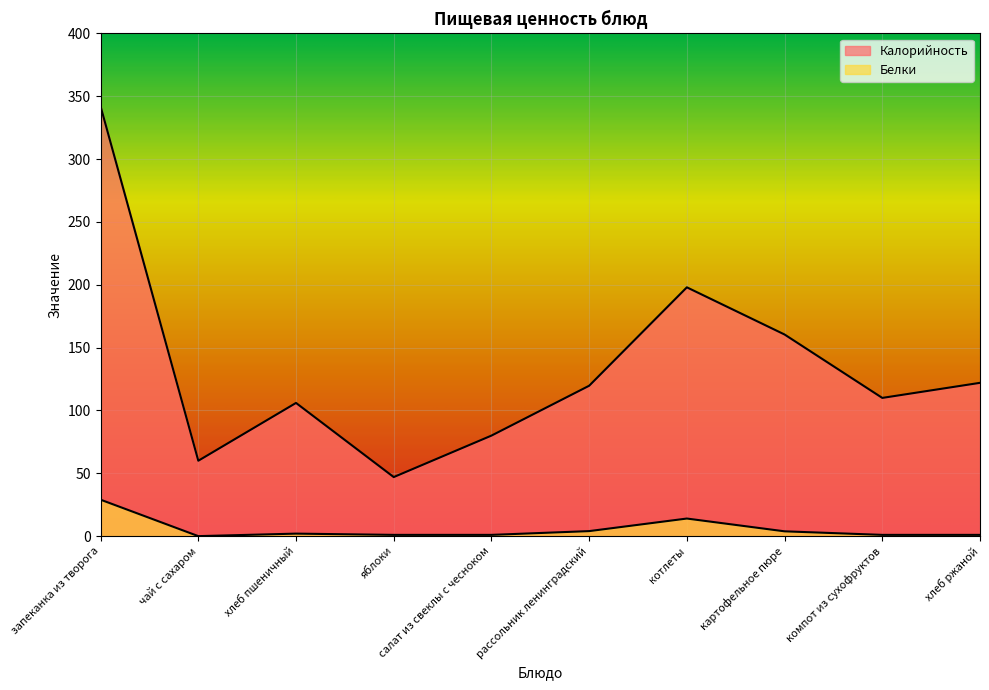

In Белки, how many points are higher than both neighbors (excluding endpoints)?

2